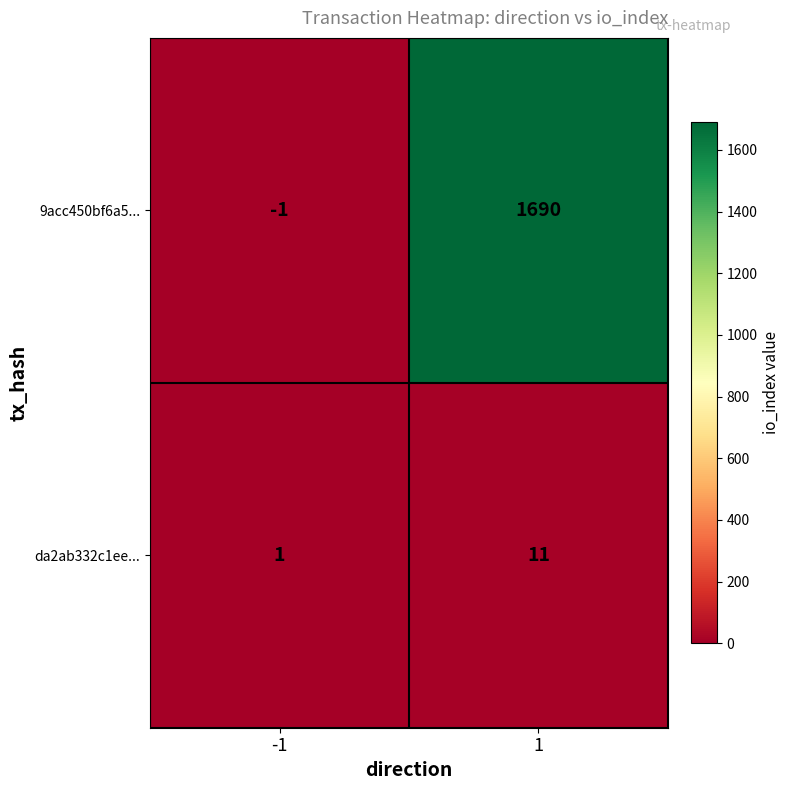

Reading left to right, what are all the values shown in this chart?

9acc450bf6a5...: -1=-1	1=1690
da2ab332c1ee...: -1=1	1=11